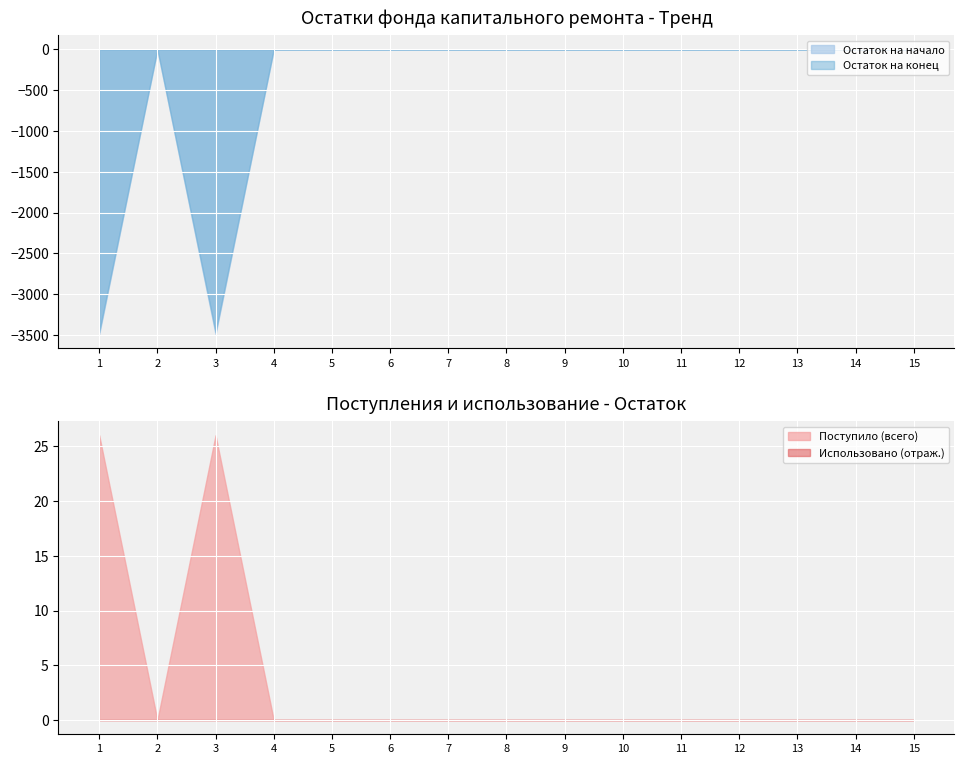

Where is the first local maximum for Поступило (всего)?

3